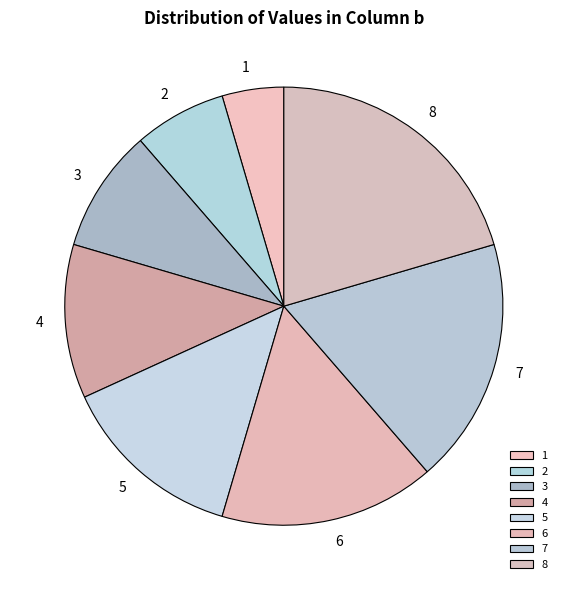

Is it true that 8 is 10% of the pie?

False